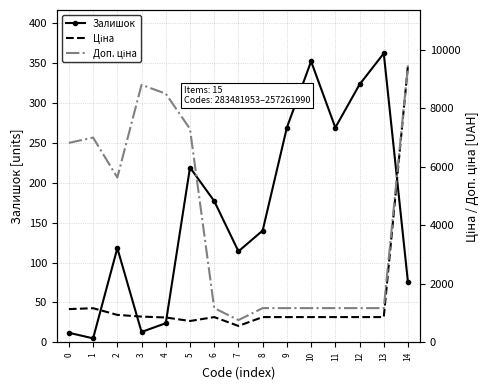

How many interior local valleys does the Доп. ціна series have?

2